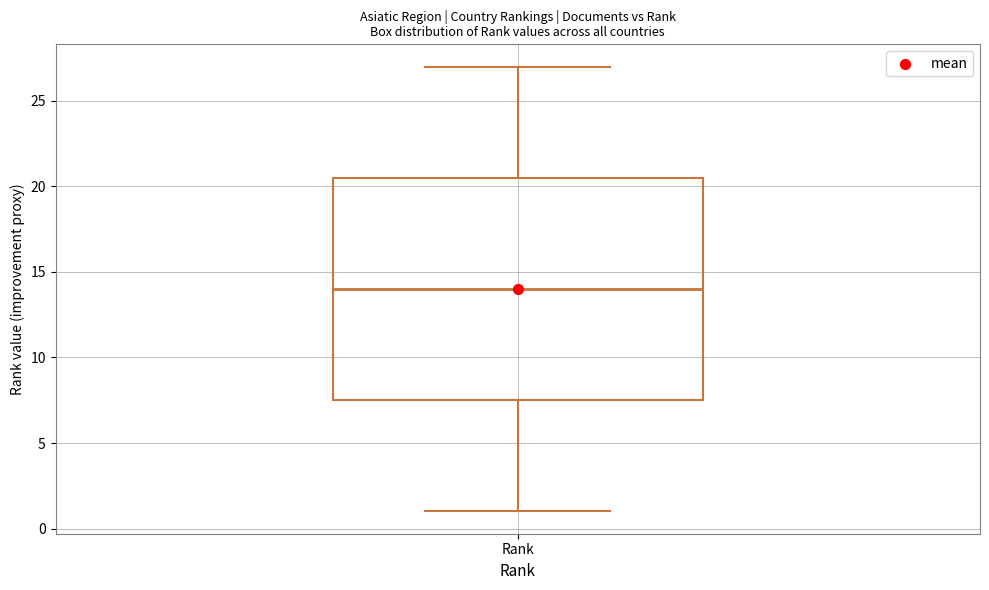

Where does the median line of the box for Rank sit on the y-axis? The values are not printed on the chart, so give them approximately, as read against the axis.

14.0